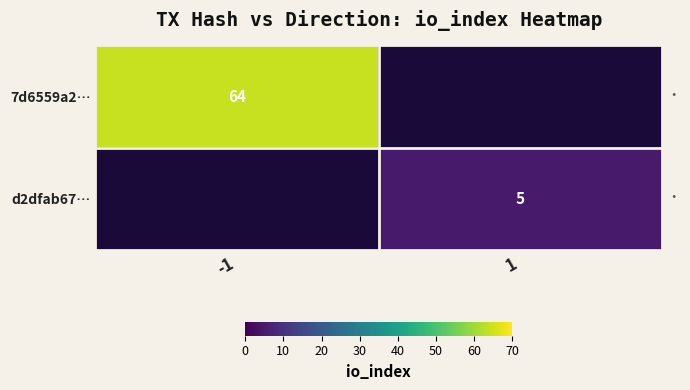

True or false: 7d6559a2… has a value of 64 at -1.

True